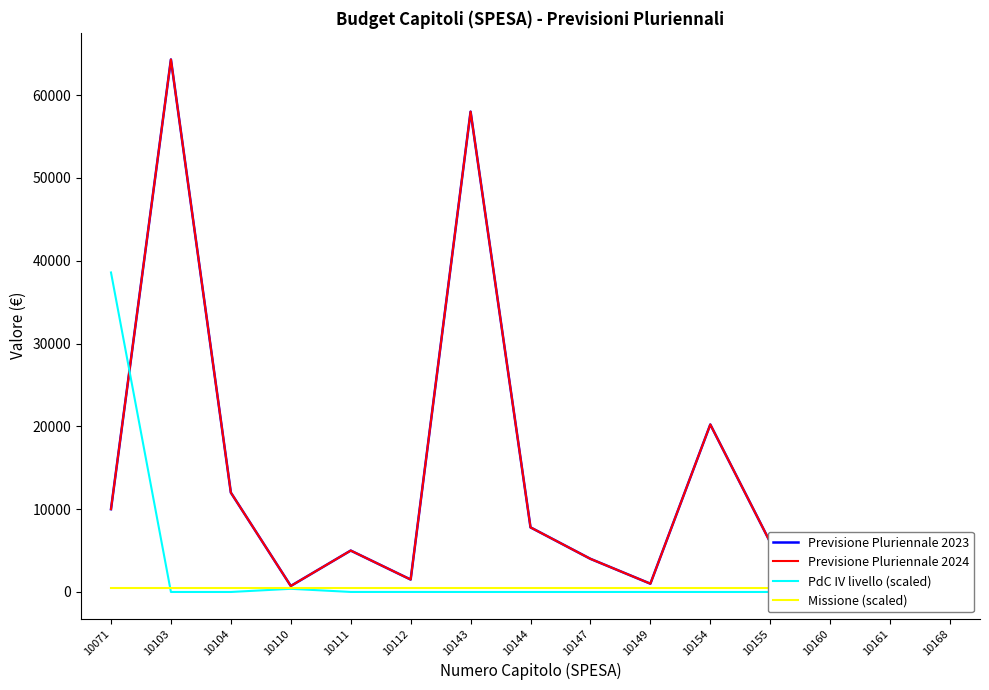

What is the difference between the highest and lowest values at 10110?

343.1